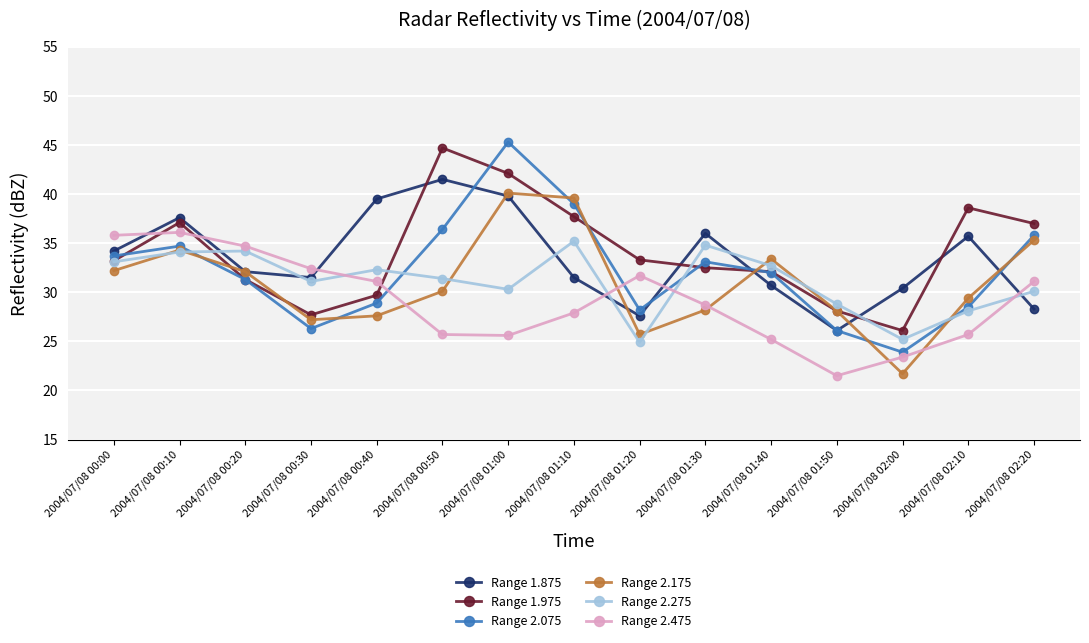

Is it true that Range 2.475 equals 31.1 at 2004/07/08 00:40?

True